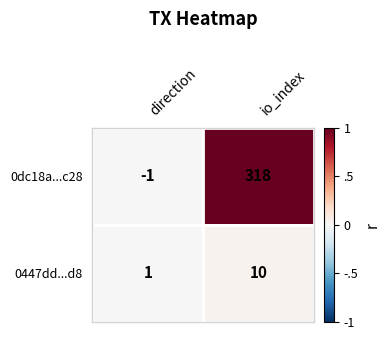

Which category has the lowest value across all series?

direction